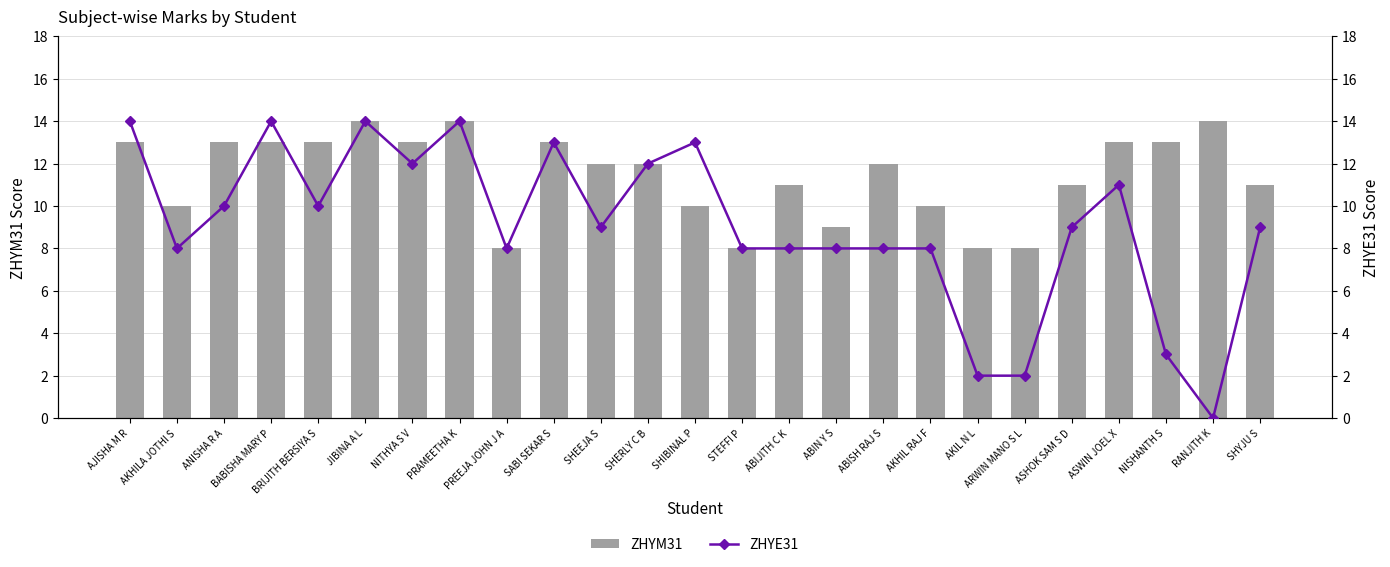

What are all the series names shown in the legend?

ZHYM31, ZHYE31